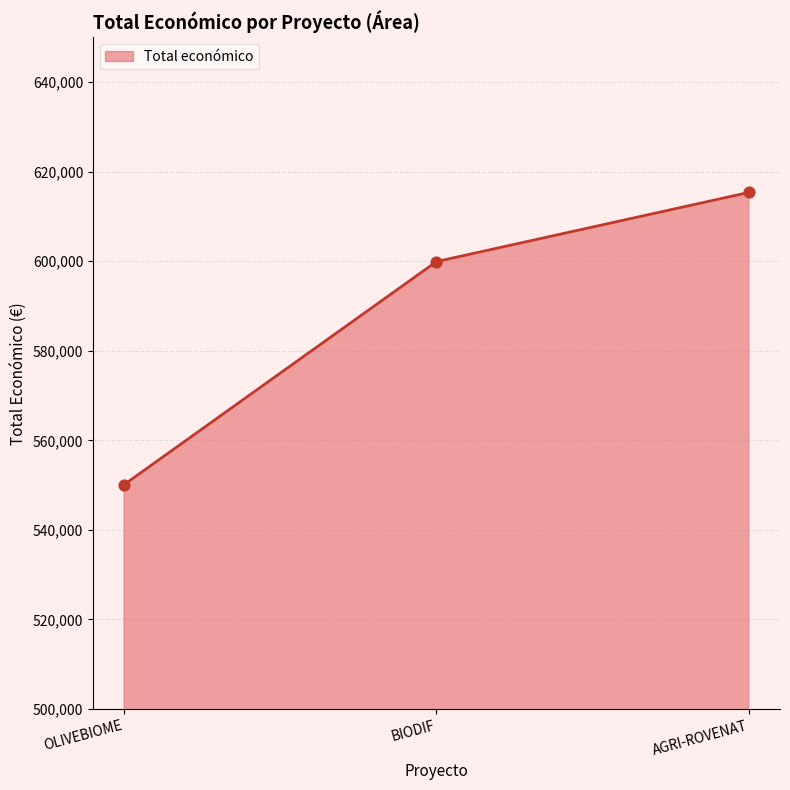

What is the lowest value of the Total económico series?

550111.0